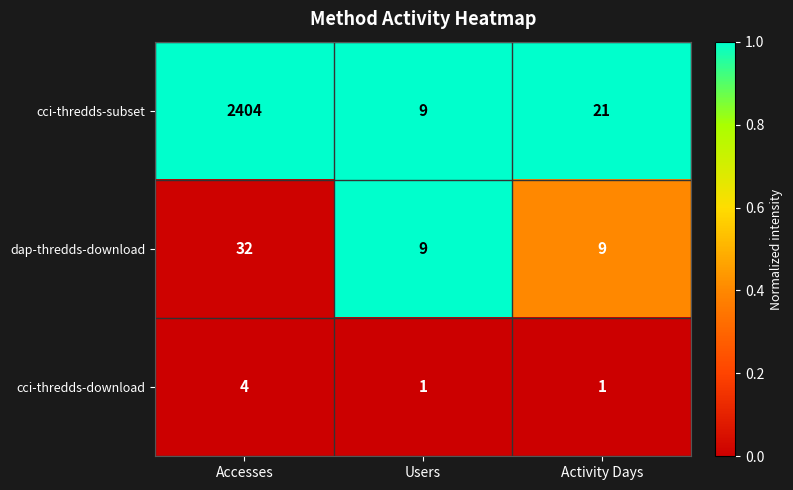

Rank the series at Activity Days from lowest to highest value.

cci-thredds-download, dap-thredds-download, cci-thredds-subset